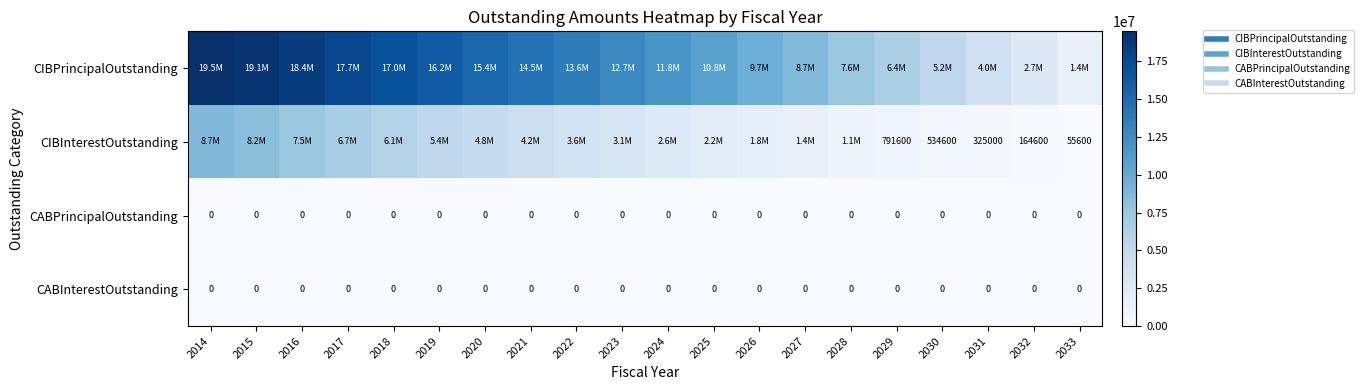

What is the total value across all series at 2026?

11527525.0